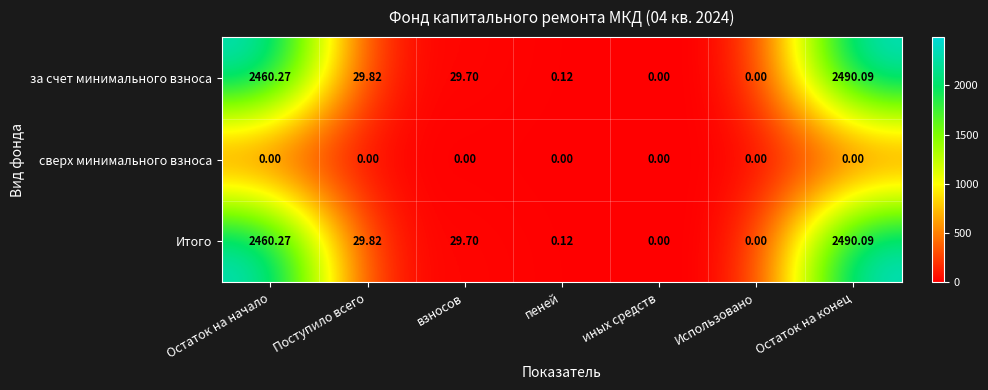

Which category has the highest value across all series?

Остаток на конец